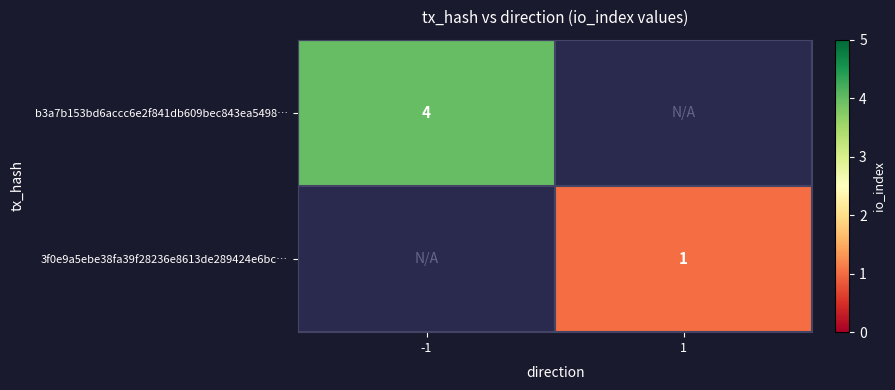

The b3a7b153bd6accc6e2f841db609bec843ea5498… series shows 4 at -1. True or false?

True